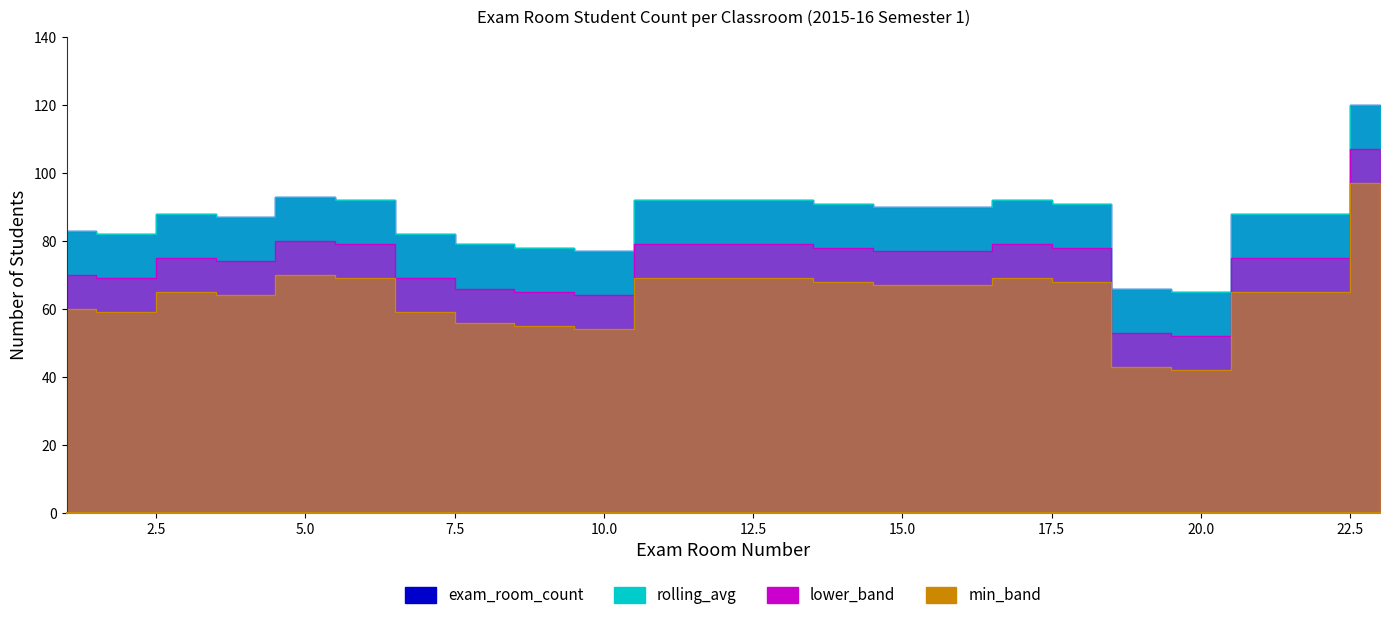

Between 7 and 22, which series saw the biggest shift?

exam_room_count